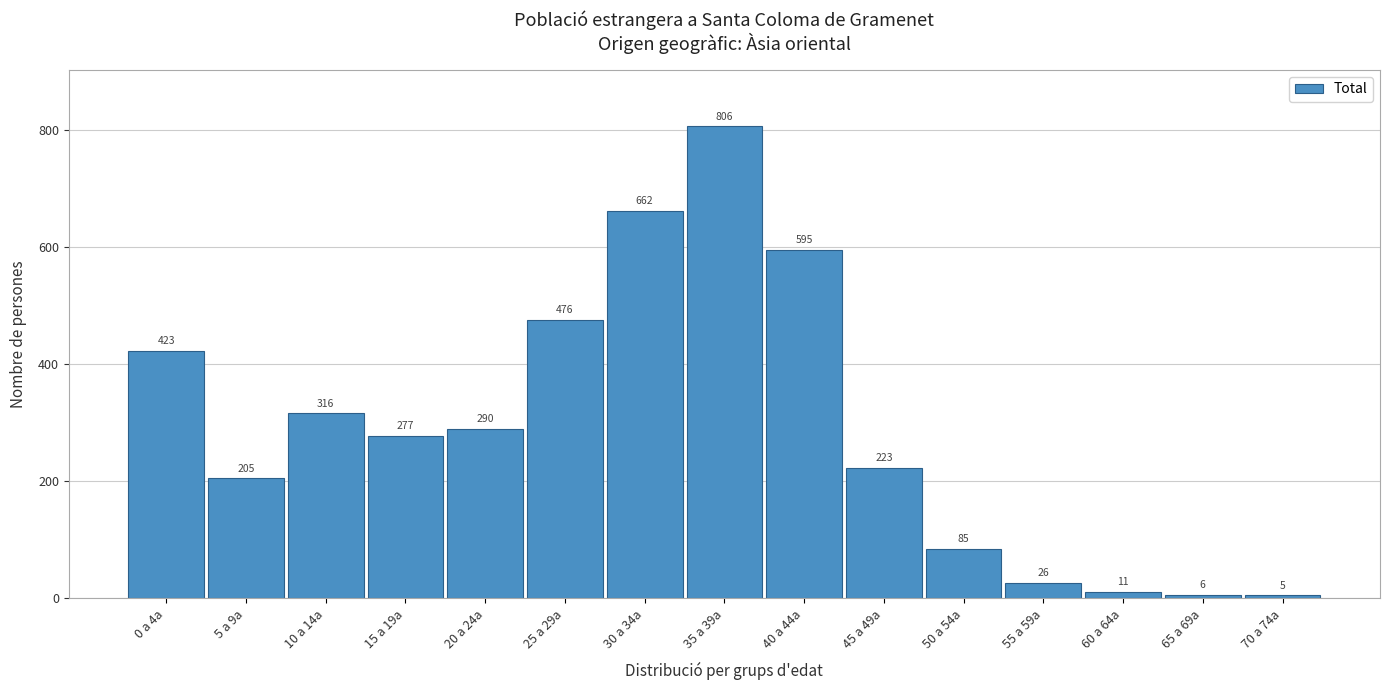

Reading left to right, list all the values displayed in this chart.

0 a 4a=423	5 a 9a=205	10 a 14a=316	15 a 19a=277	20 a 24a=290	25 a 29a=476	30 a 34a=662	35 a 39a=806	40 a 44a=595	45 a 49a=223	50 a 54a=85	55 a 59a=26	60 a 64a=11	65 a 69a=6	70 a 74a=5